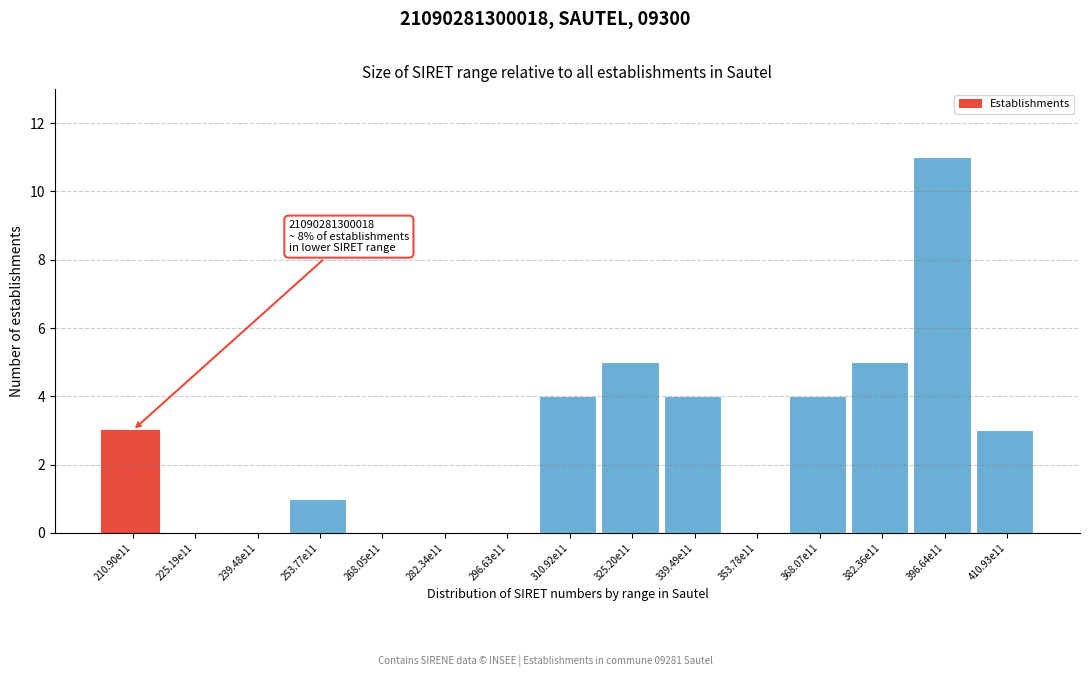

Reading left to right, transcribe all the data shown in this chart.

210.90e11=3	225.19e11=0	239.48e11=0	253.77e11=1	268.05e11=0	282.34e11=0	296.63e11=0	310.92e11=4	325.20e11=5	339.49e11=4	353.78e11=0	368.07e11=4	382.36e11=5	396.64e11=11	410.93e11=3